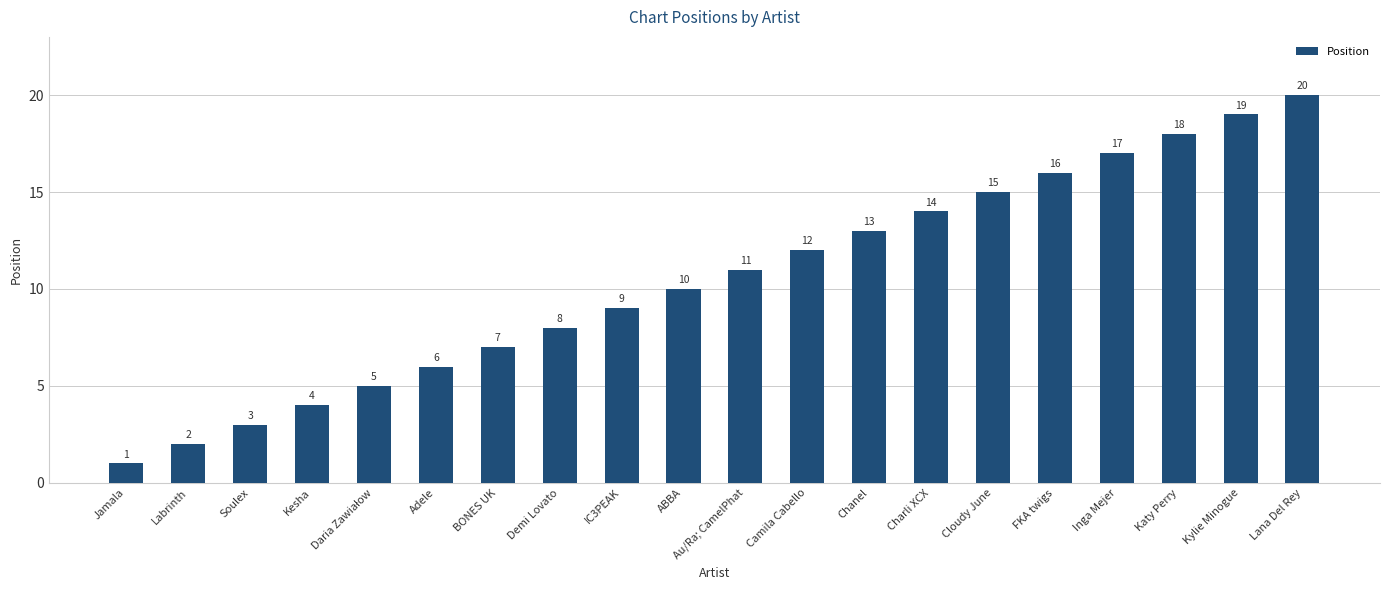

What position from the left is BONES UK?

7